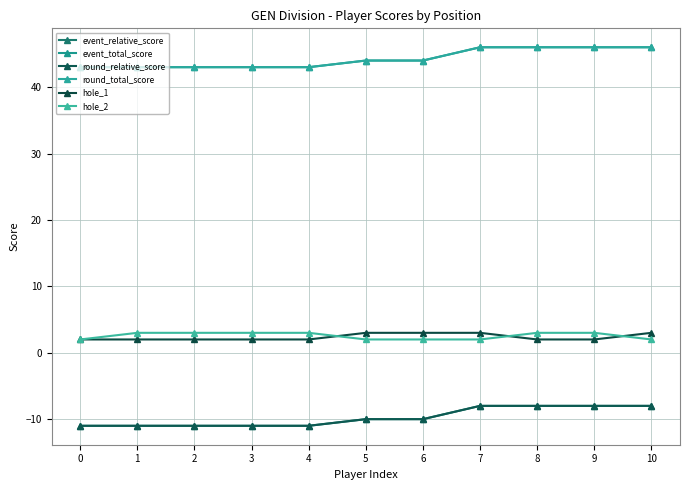

Count the event_total_score values in the range 43 to 46.

11